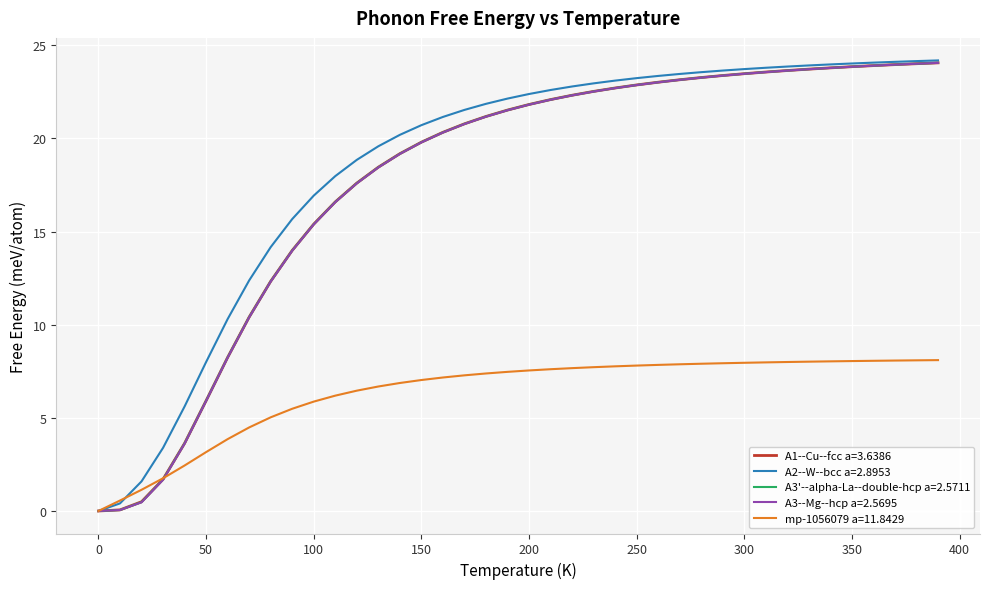

What are all the series names shown in the legend?

A1--Cu--fcc a=3.6386, A2--W--bcc a=2.8953, A3'--alpha-La--double-hcp a=2.5711, A3--Mg--hcp a=2.5695, mp-1056079 a=11.8429